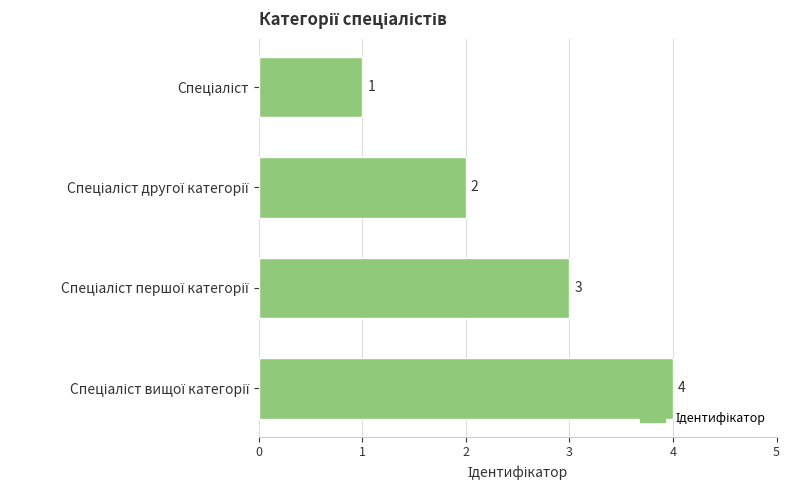

Count the number of categories in the chart.

4